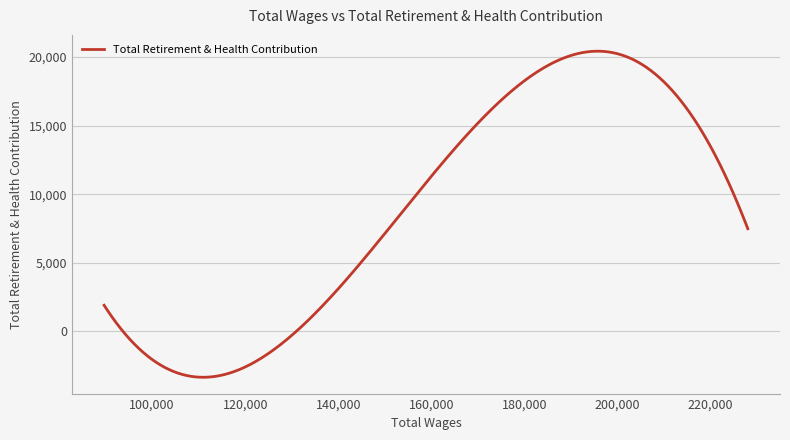

What is the smallest value displayed?

-3348.3